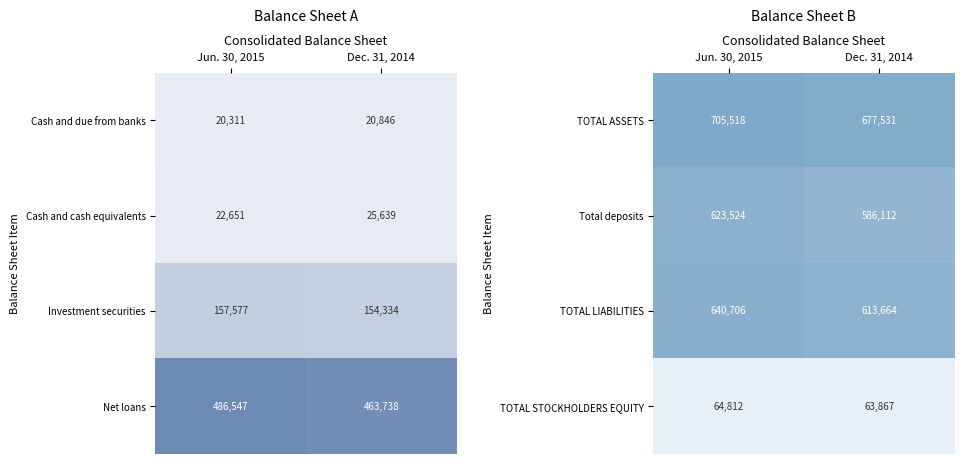

What is the greatest value displayed?

705518